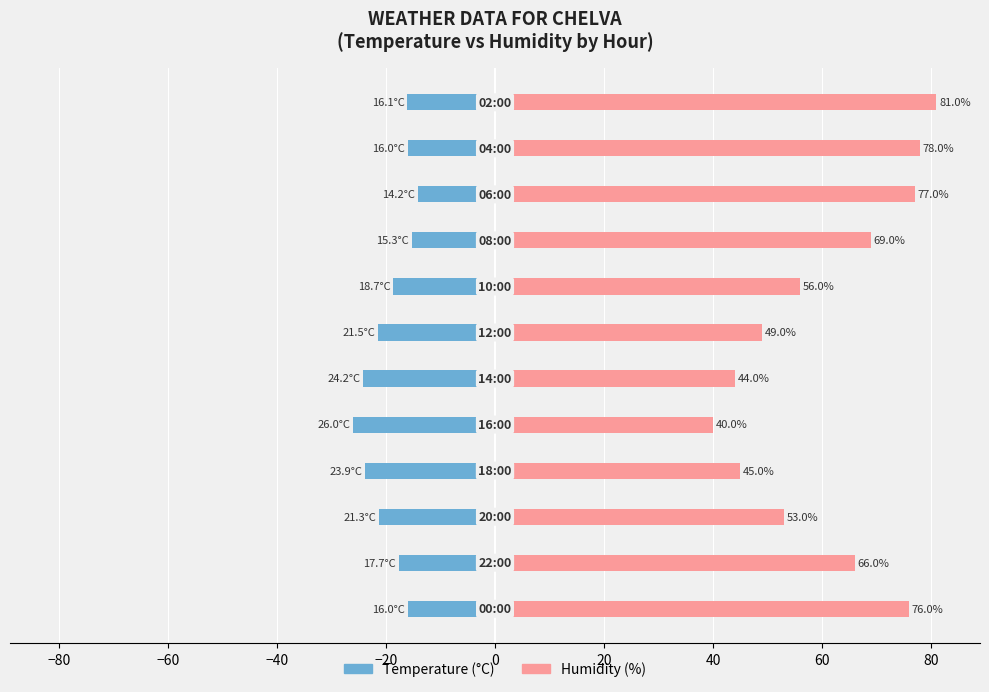

The Temperature (°C) series shows -5.4 at 0. True or false?

False